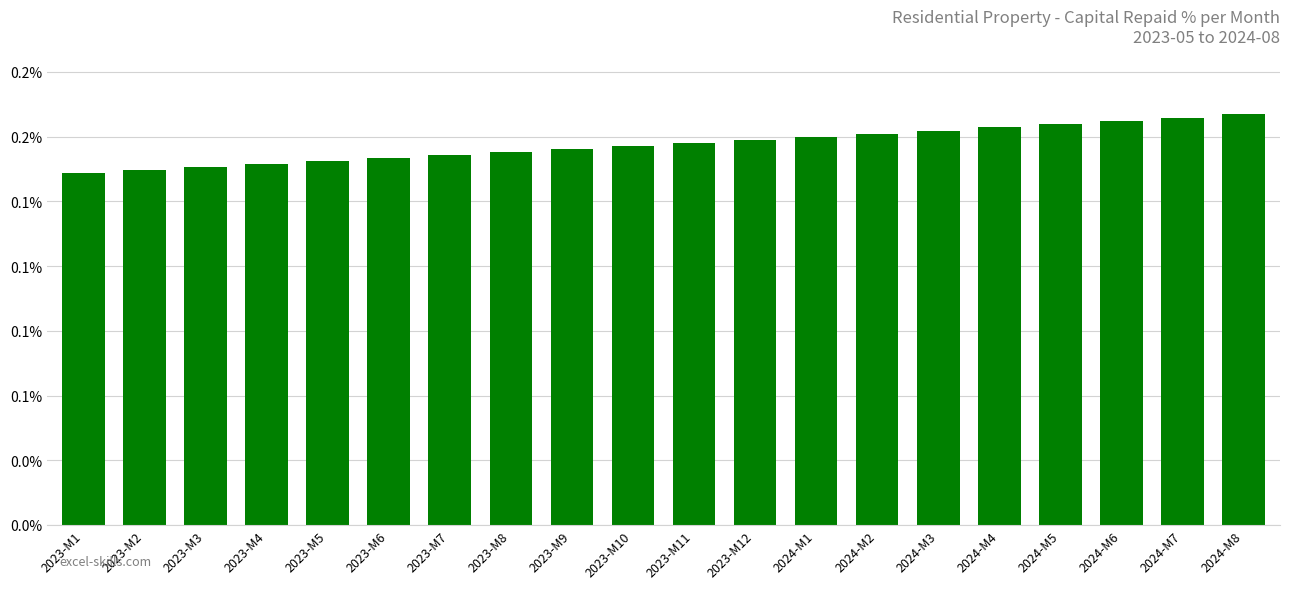

Reading left to right, what are all the values shown in this chart?

0.1	0.1	0.1	0.1	0.1	0.1	0.1	0.1	0.1	0.1	0.1	0.1	0.1	0.2	0.2	0.2	0.2	0.2	0.2	0.2